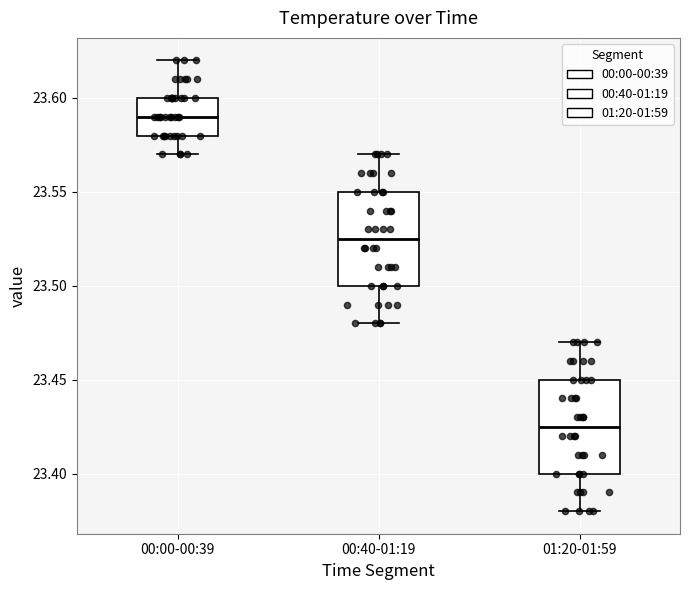

Where does the upper whisker of the box for 00:40-01:19 end on the y-axis? The values are not printed on the chart, so give them approximately, as read against the axis.

23.570